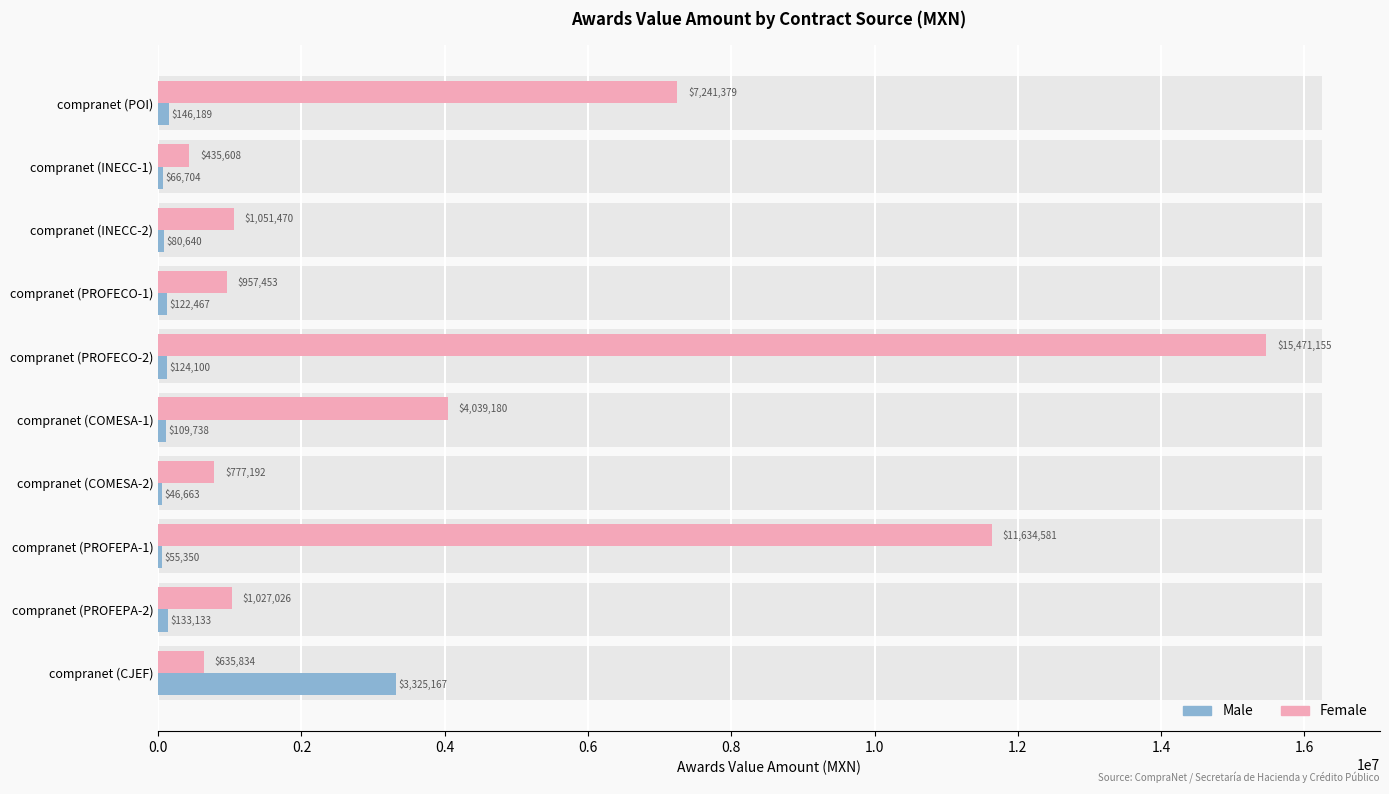

The Female series shows 1037173.0 at compranet (COMESA-2). True or false?

False